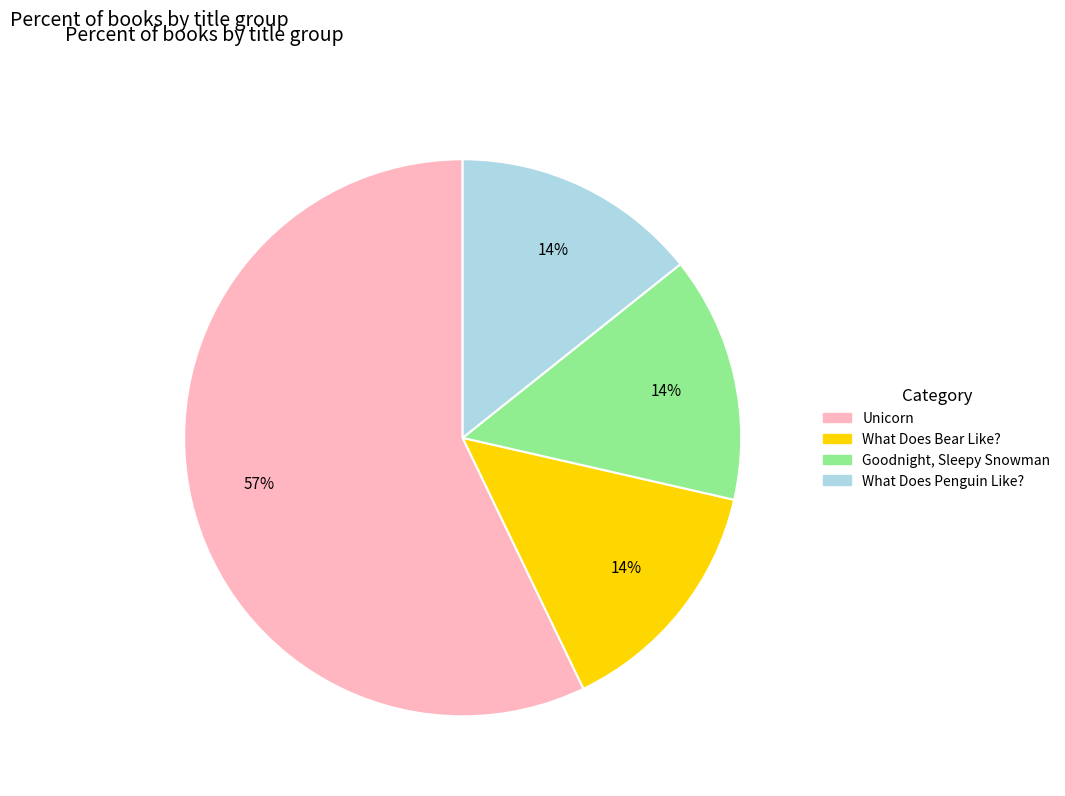

Between What Does Penguin Like? and Unicorn, which is larger?

Unicorn